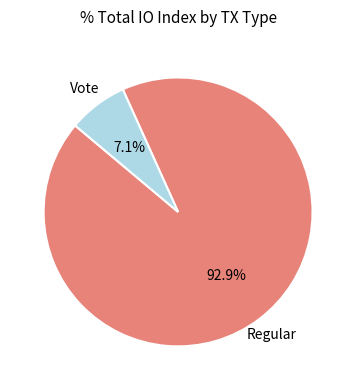

Does any single category account for the majority?

Yes